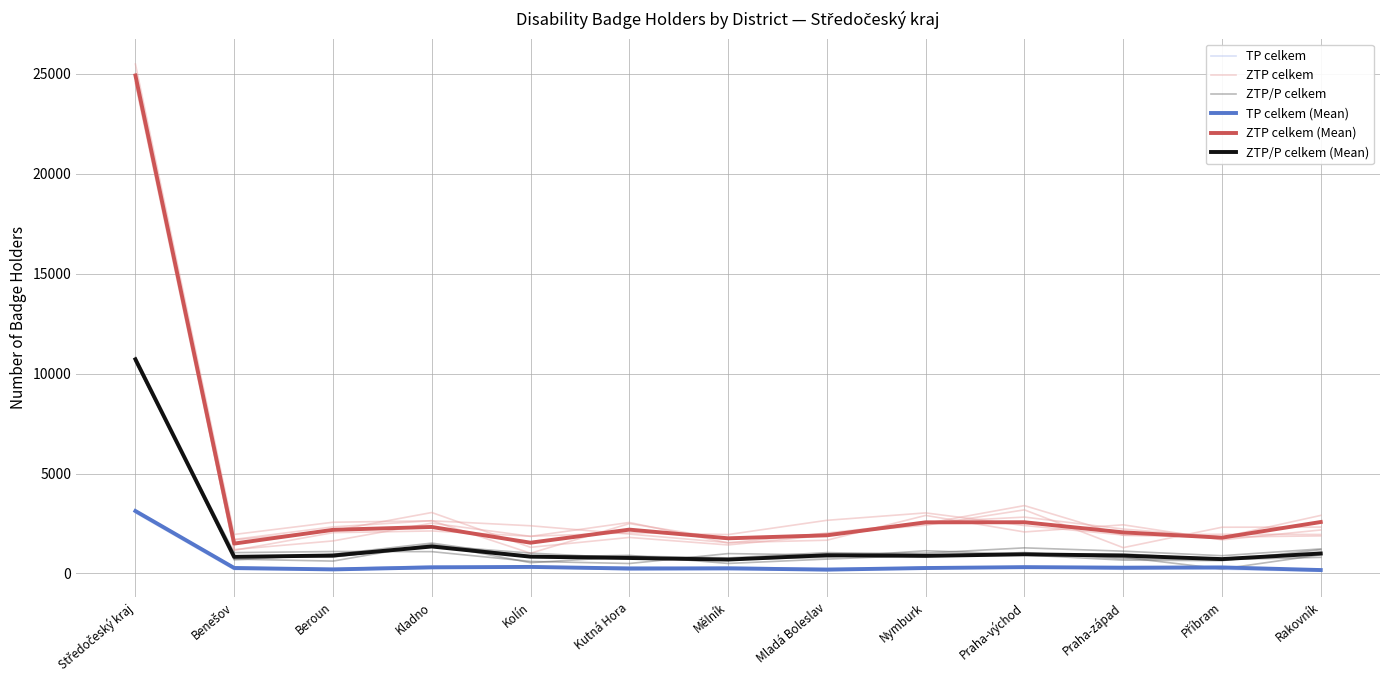

What is the lowest value of the TP celkem series?

179.3